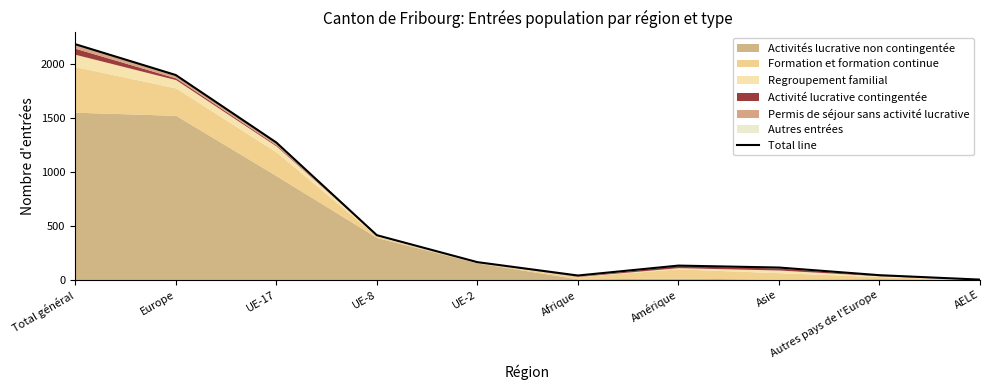

What is the minimum value shown in the chart?

1